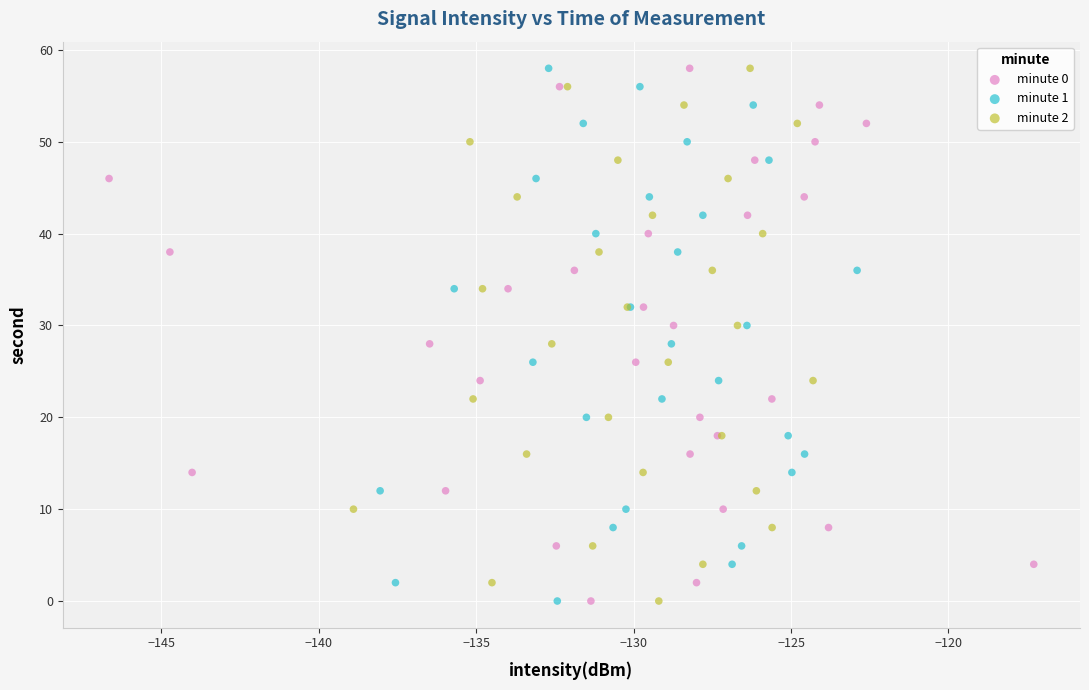

What are all the series names shown in the legend?

minute 0, minute 1, minute 2